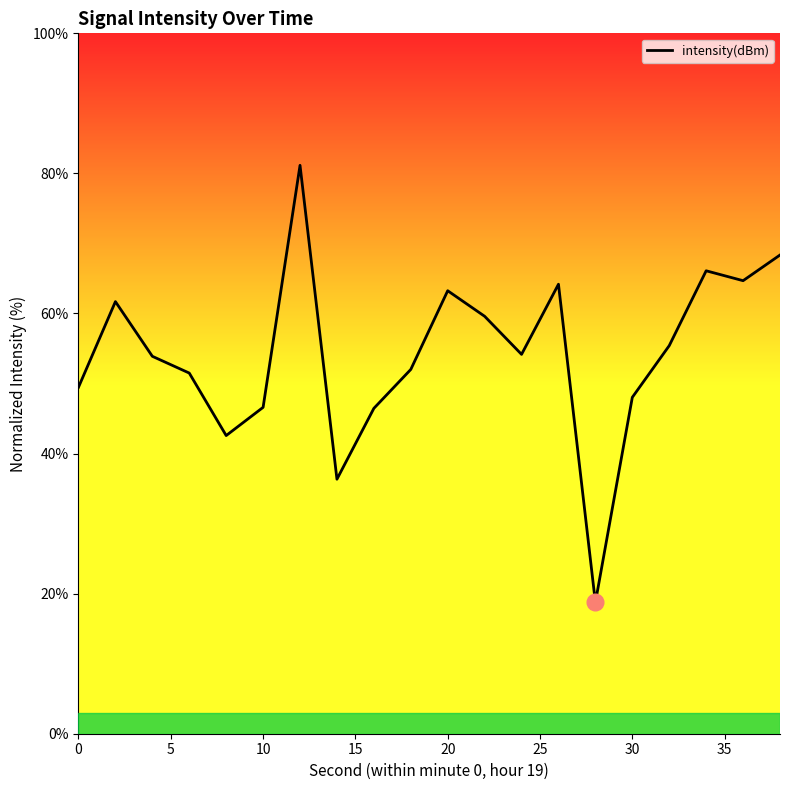

What is the minimum value shown in the chart?

18.7